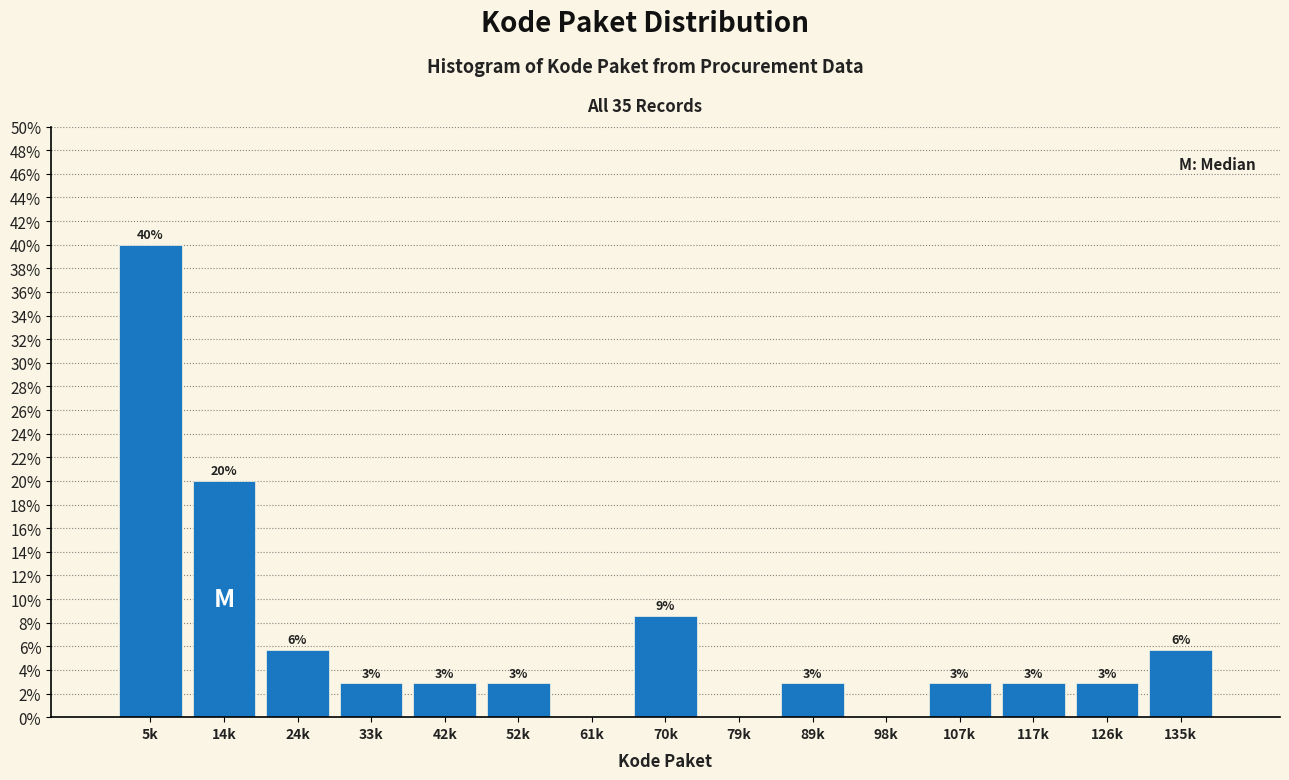

Are the bars horizontal?

No